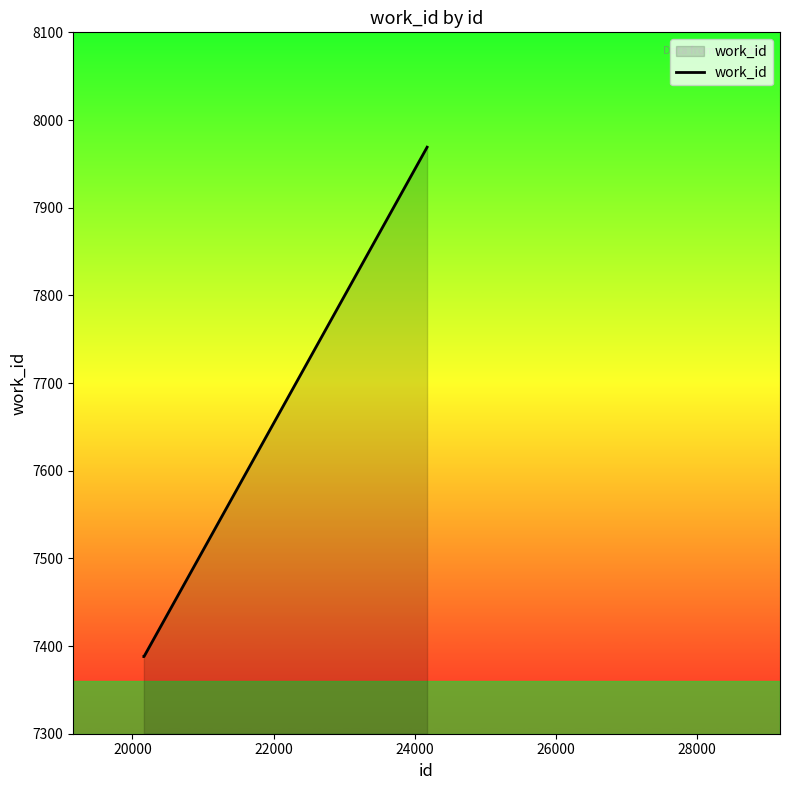

What is the average value?

7582